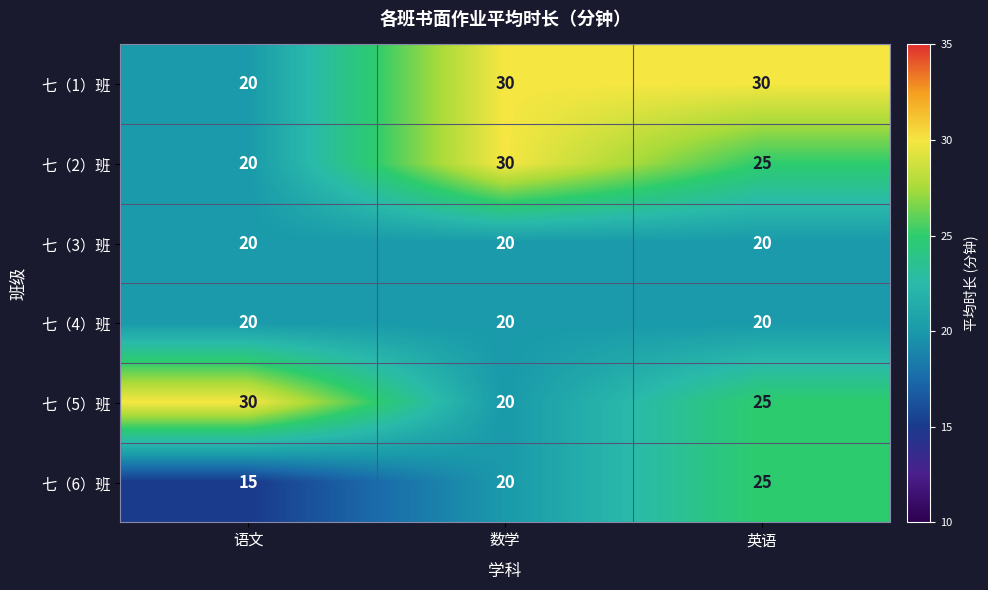

Reading left to right, what are all the values shown in this chart?

七（1）班: 语文=20	数学=30	英语=30
七（2）班: 语文=20	数学=30	英语=25
七（3）班: 语文=20	数学=20	英语=20
七（4）班: 语文=20	数学=20	英语=20
七（5）班: 语文=30	数学=20	英语=25
七（6）班: 语文=15	数学=20	英语=25